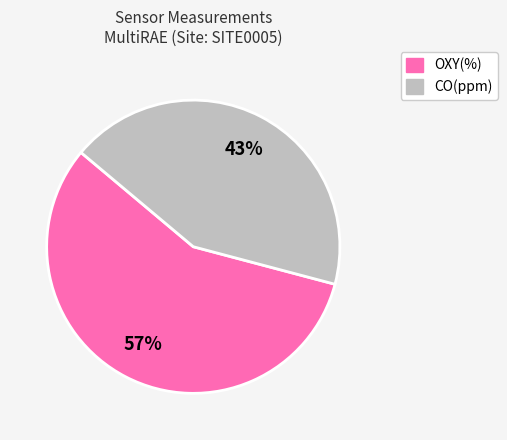

To the nearest percent, what is the difference between the largest and smallest slice percentages?

14%